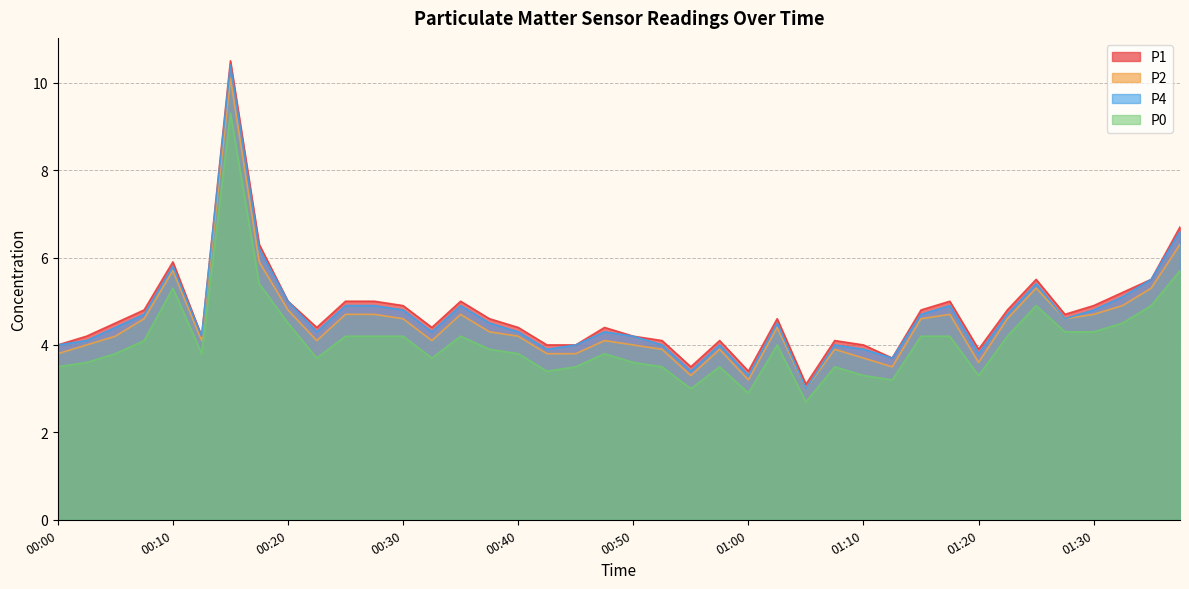

In P4, how many points are higher than both neighbors (excluding endpoints)?

9